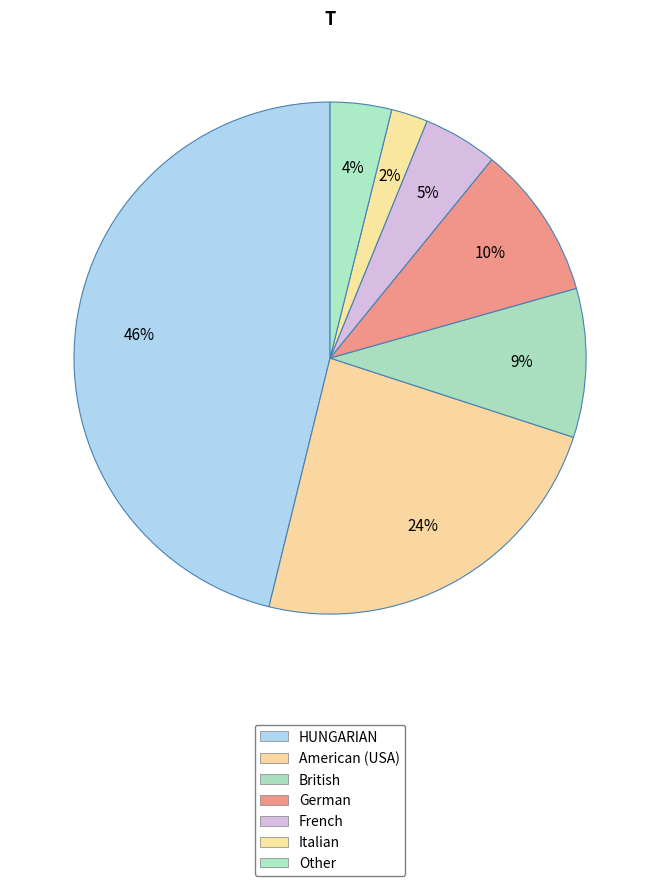

Is it true that Other is 10% of the pie?

False